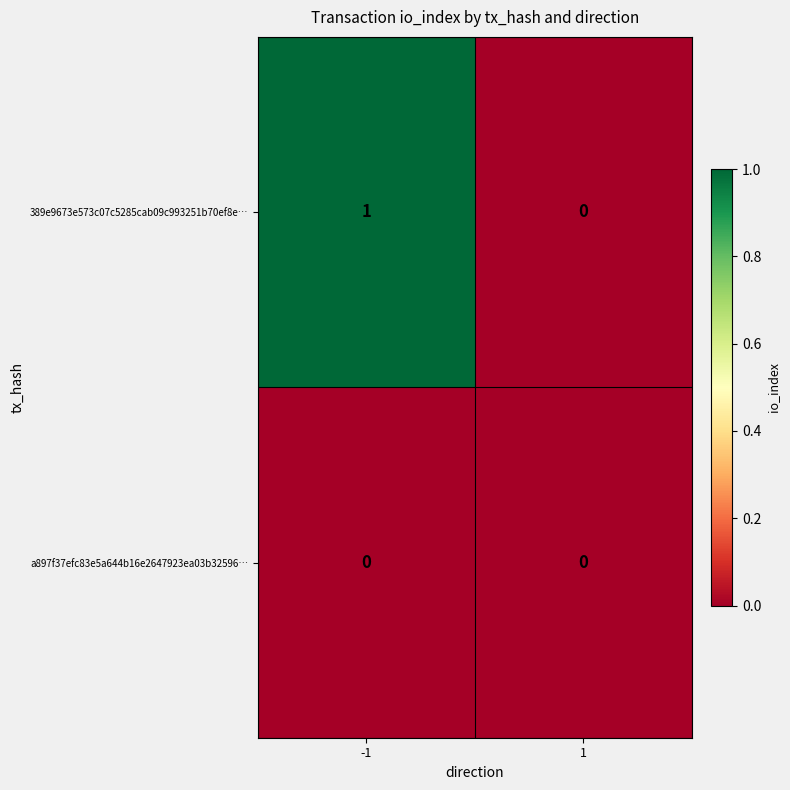

Reading left to right, transcribe all the data shown in this chart.

389e9673e573c07c5285cab09c993251b70ef8e…: -1=1	1=0
a897f37efc83e5a644b16e2647923ea03b32596…: -1=0	1=0